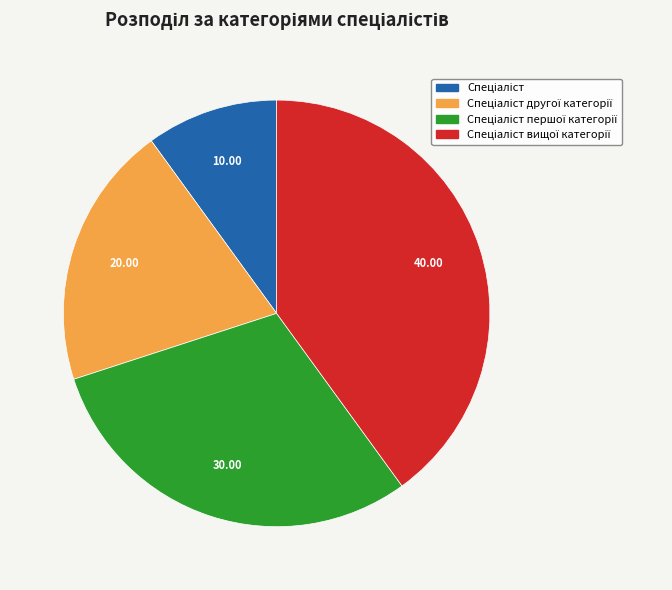

Does any single category account for the majority?

No